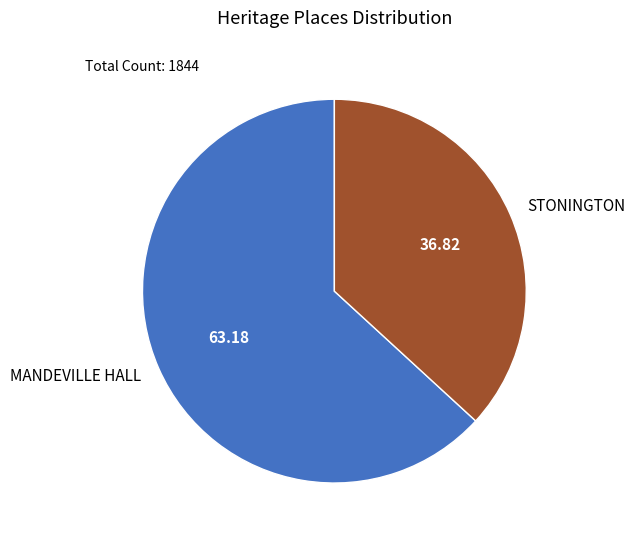

Combined, do STONINGTON and MANDEVILLE HALL account for over 50%?

Yes